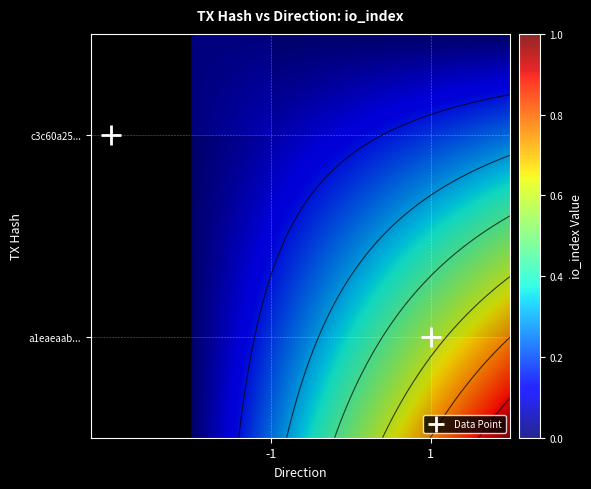

At which category is the sum across all series the highest?

1